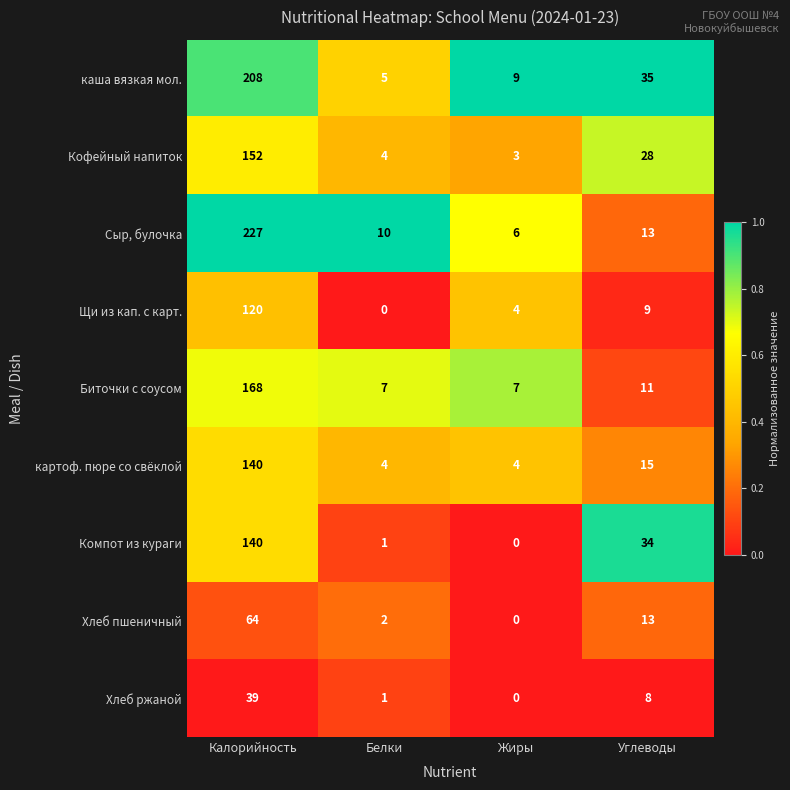

List the labels in order of Сыр, булочка value, smallest first.

Жиры, Белки, Углеводы, Калорийность